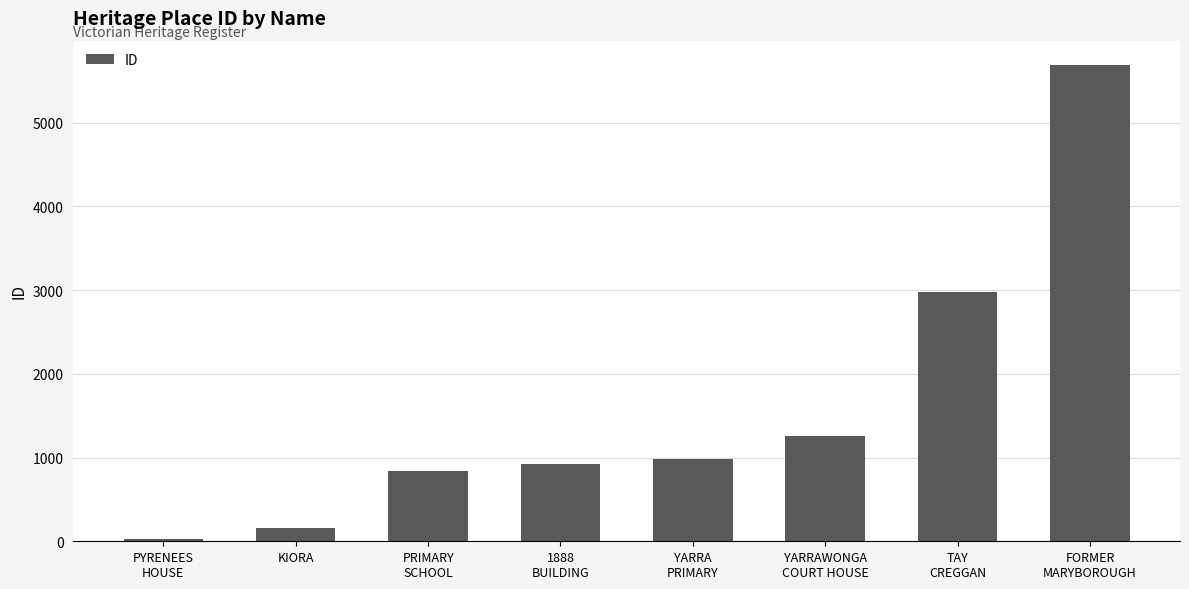

How many series are shown in this chart?

1